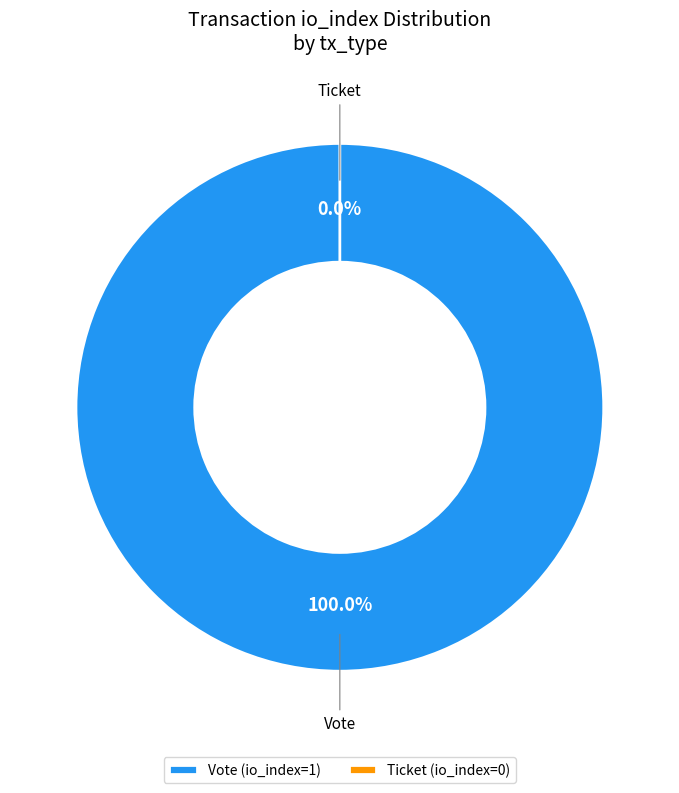

Which slice is the smallest?

Ticket